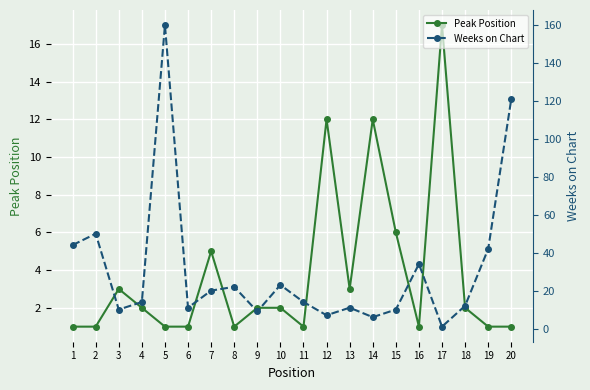

What is the highest value of the Weeks on Chart series?

160